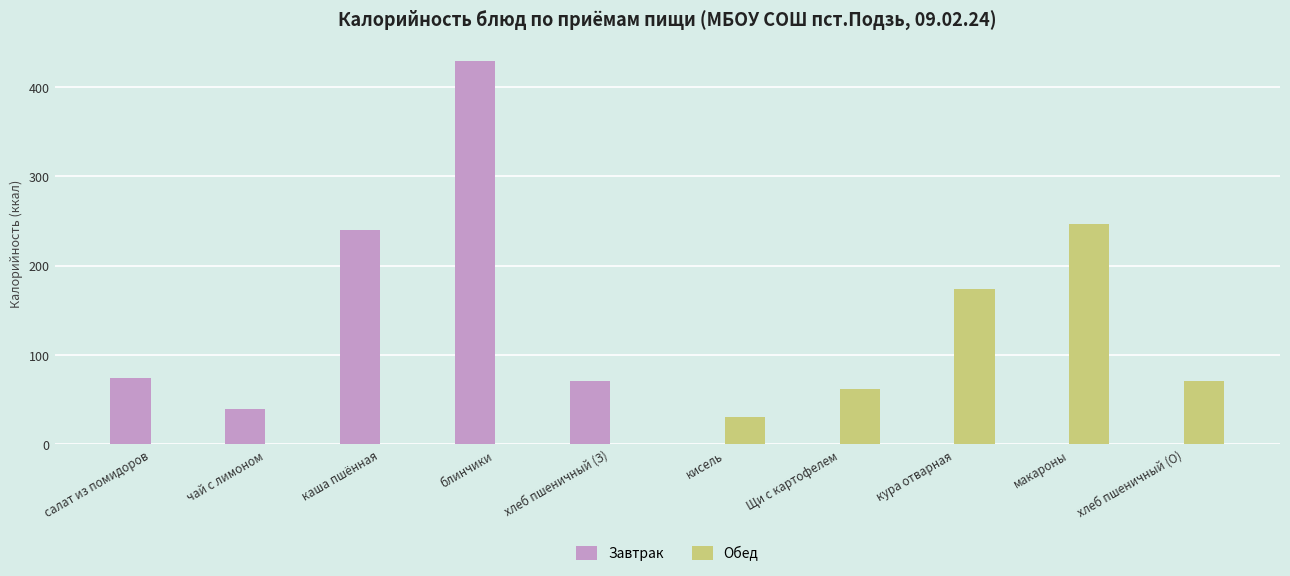

What is the sum of all Завтрак values?

852.9